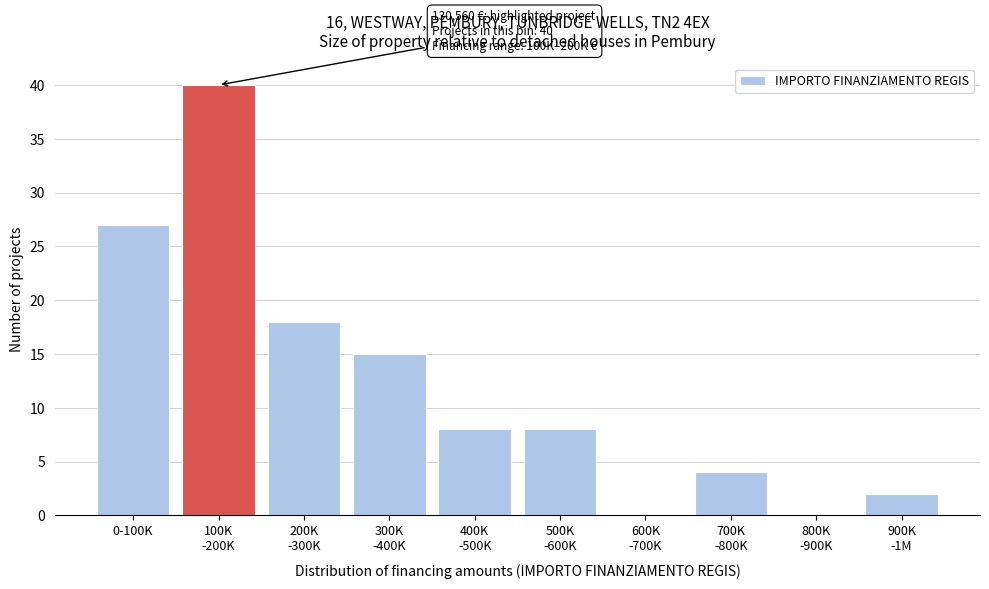

What is the greatest value displayed?

40